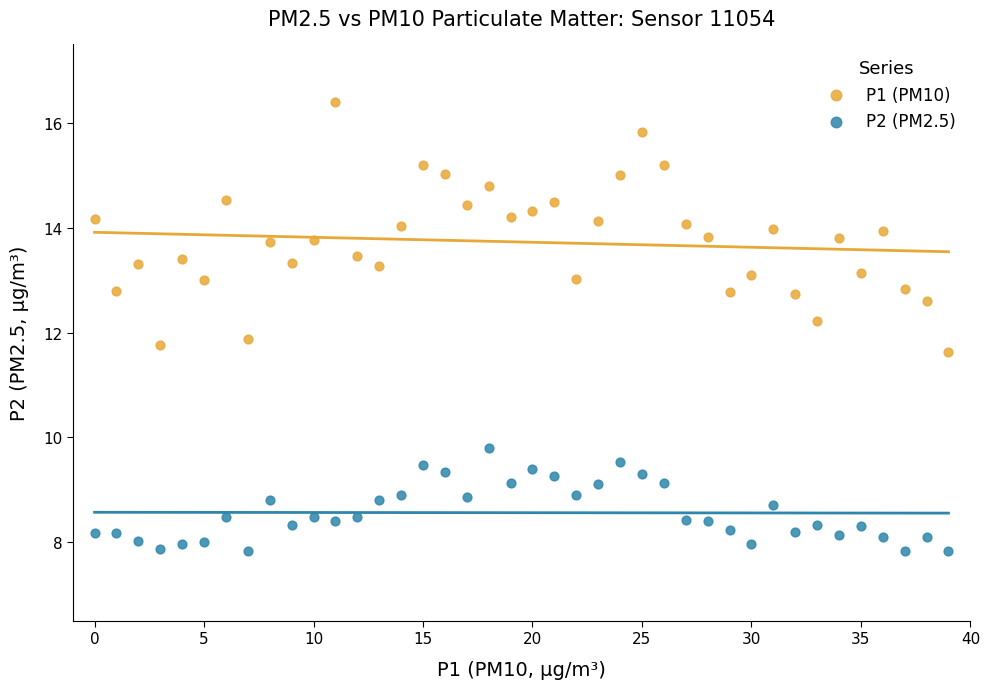

Which series has the widest spread of Y values?

P1 (PM10)